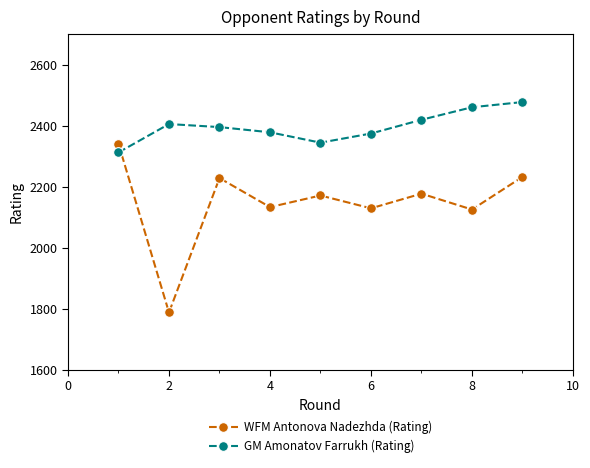

What is the sum of all WFM Antonova Nadezhda (Rating) values?

19323